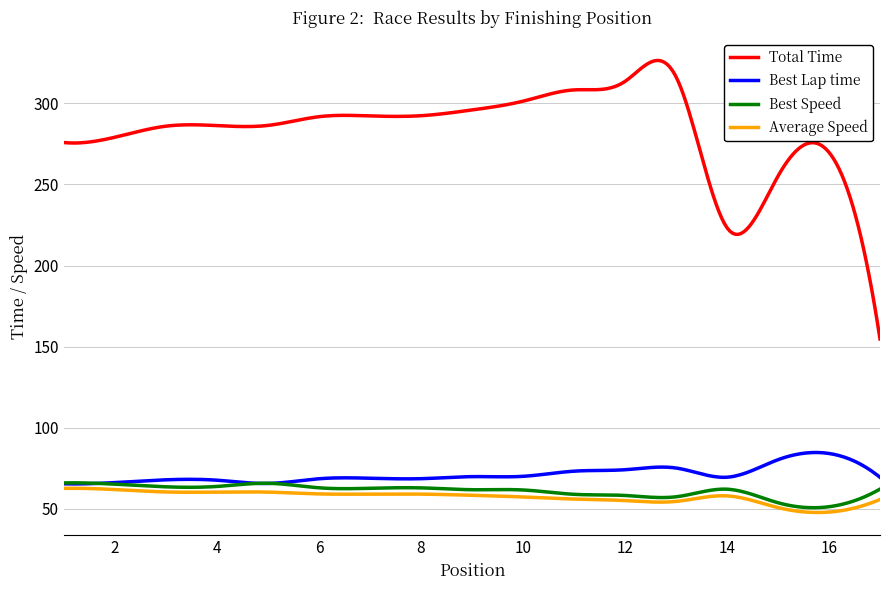

True or false: Best Speed and Total Time cross at least once.

False